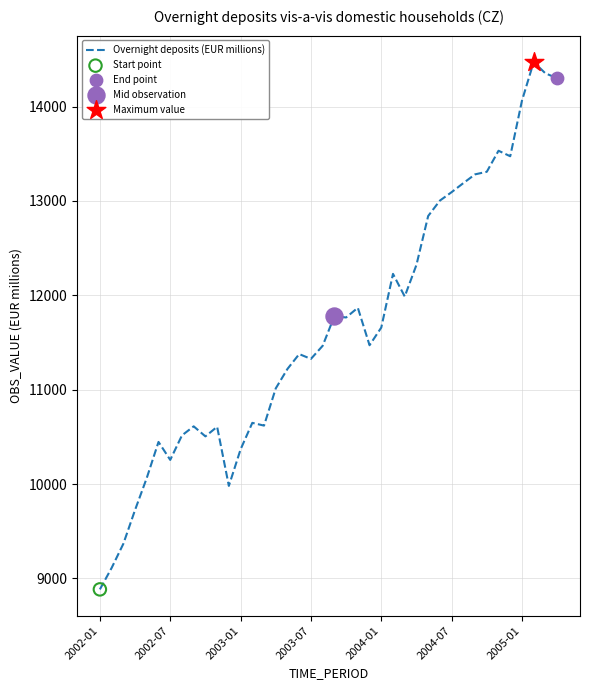

What is the difference between the maximum and minimum values?

5587.1